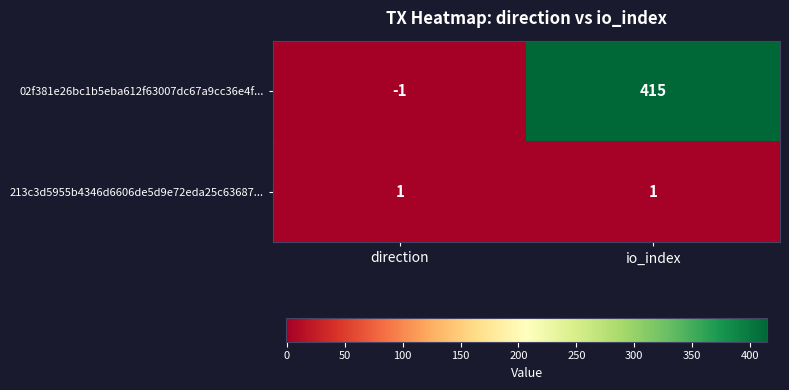

List the series in order of their overall mean, lowest first.

213c3d5955b4346d6606de5d9e72eda25c63687..., 02f381e26bc1b5eba612f63007dc67a9cc36e4f...